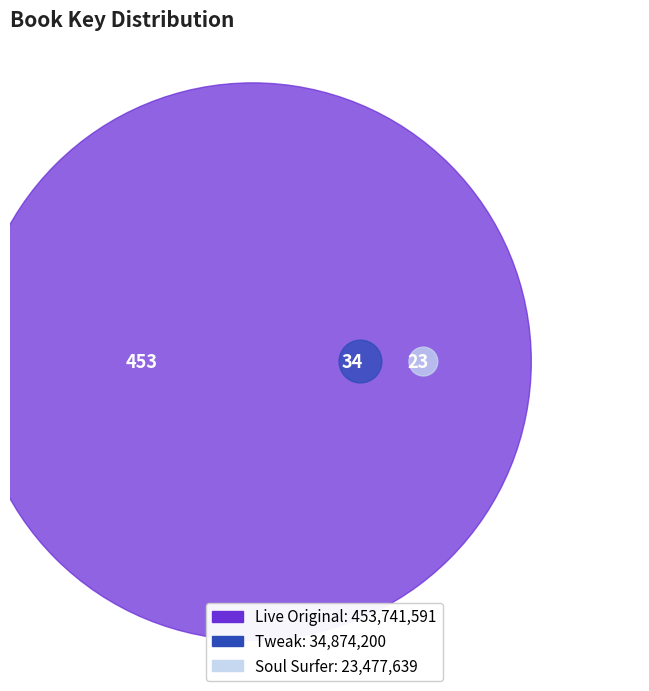

To the nearest percent, what percentage of the pie is Live Original?

89%